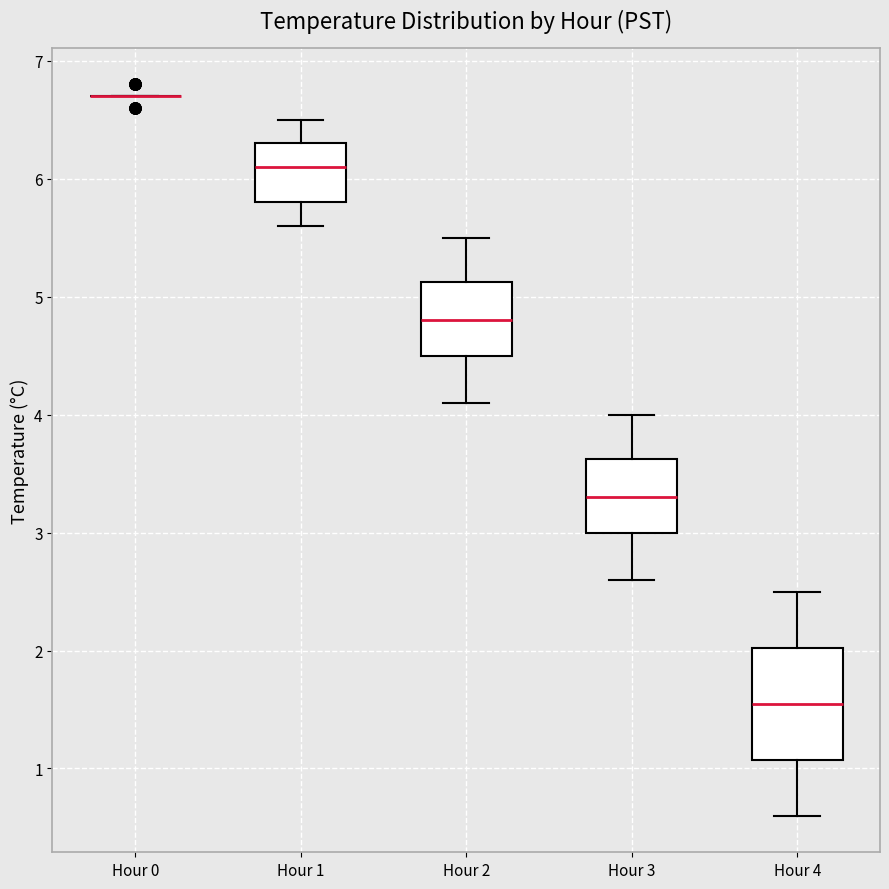

Reading left to right, read every box against the y-axis: the position of its median line, the range the box covers, and the ends of its whiskers. The values are not printed on the chart, so give them approximately, as read against the axis.

Hour 0: box collapsed to a line at 6.7, whiskers 6.7 to 6.7
Hour 1: median 6.1, box 5.8 to 6.3, whiskers 5.6 to 6.5
Hour 2: median 4.8, box 4.5 to 5.1, whiskers 4.1 to 5.5
Hour 3: median 3.3, box 3.0 to 3.6, whiskers 2.6 to 4.0
Hour 4: median 1.6, box 1.1 to 2.0, whiskers 0.6 to 2.5